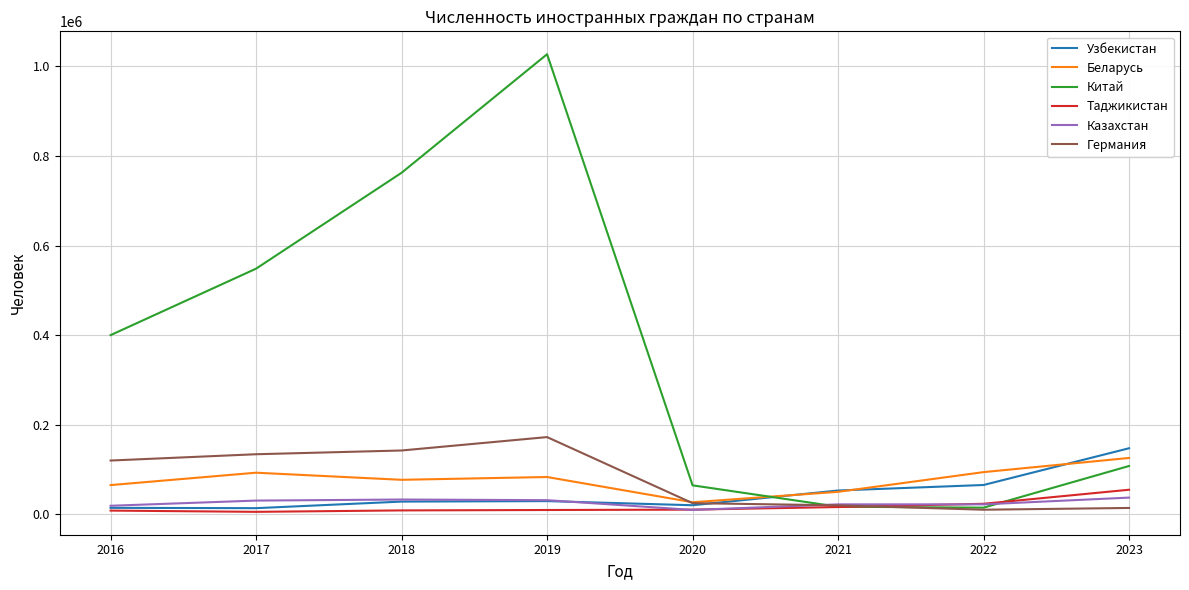

How many lines are shown in the chart?

6